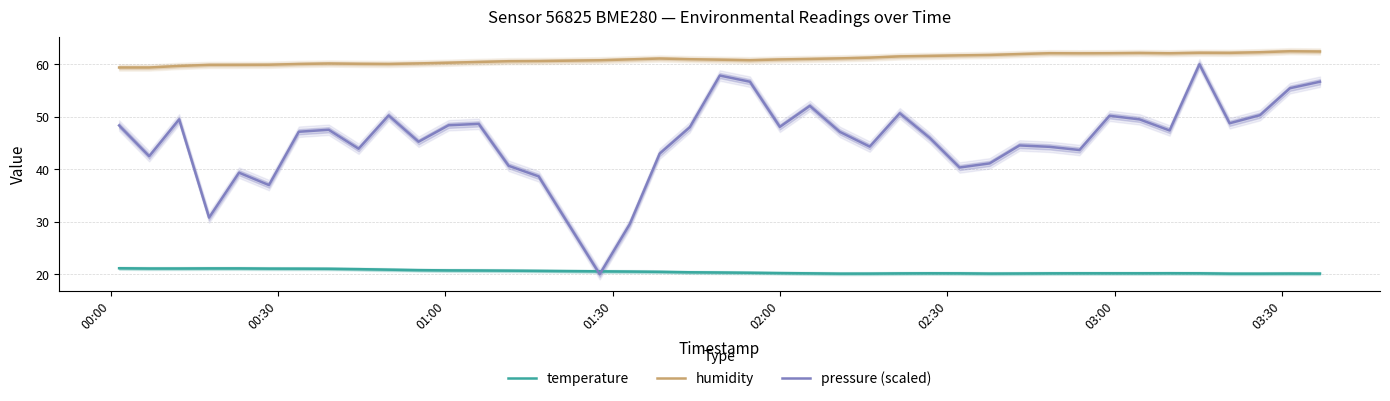

Which series ends up on top after the final intersection of temperature and pressure (scaled)?

pressure (scaled)